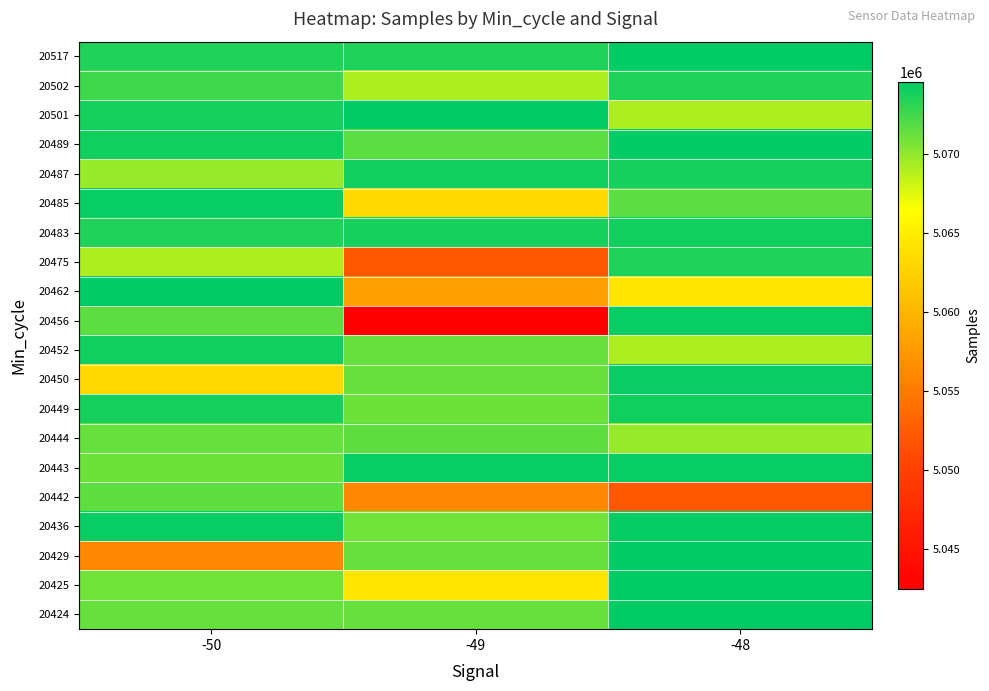

Which category has the lowest value across all series?

-49